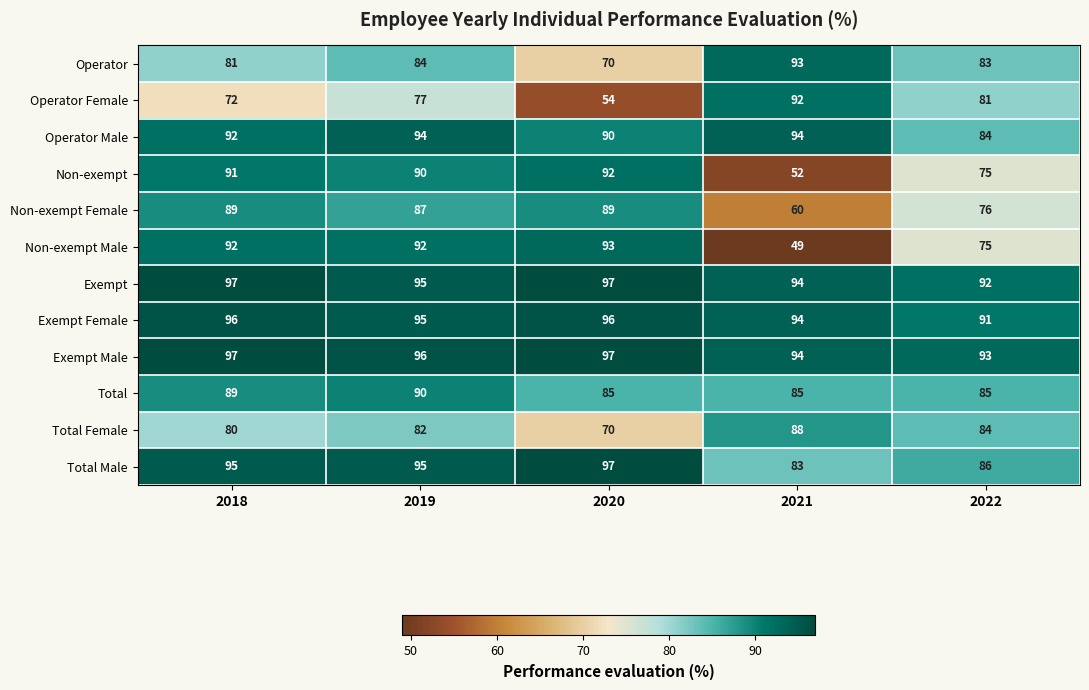

Rank the categories by Non-exempt value from highest to lowest.

2020, 2018, 2019, 2022, 2021